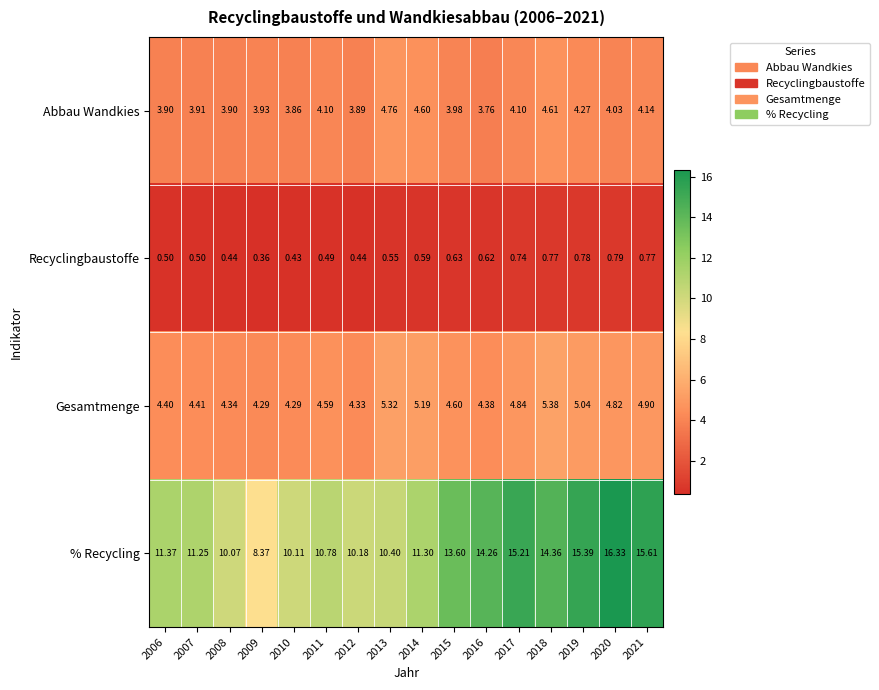

Which series has the largest range (max minus min)?

% Recycling